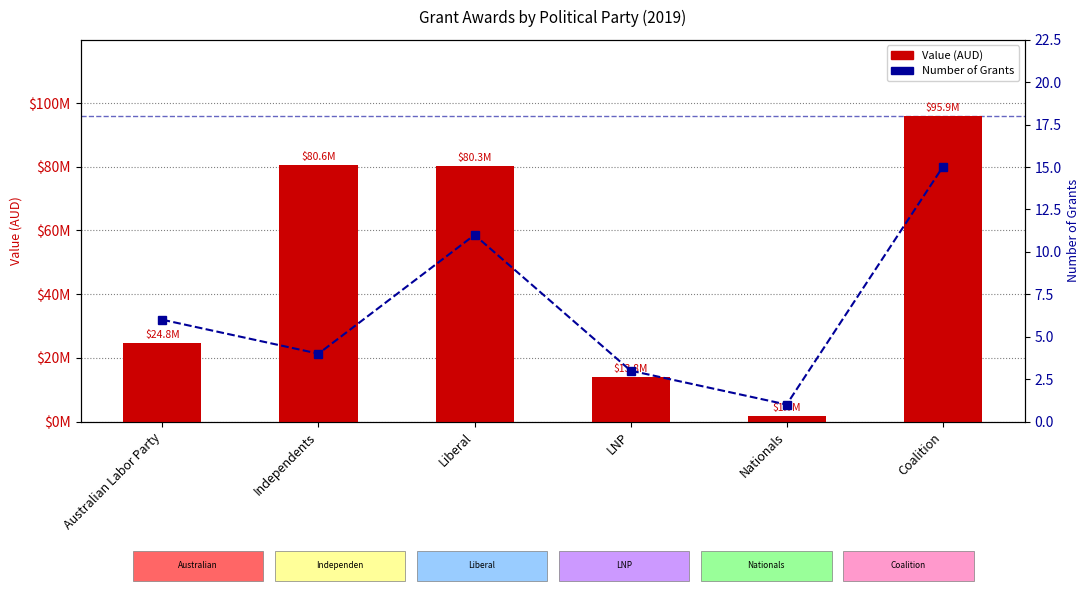

What are all the series names shown in the legend?

Value (AUD), Number of Grants